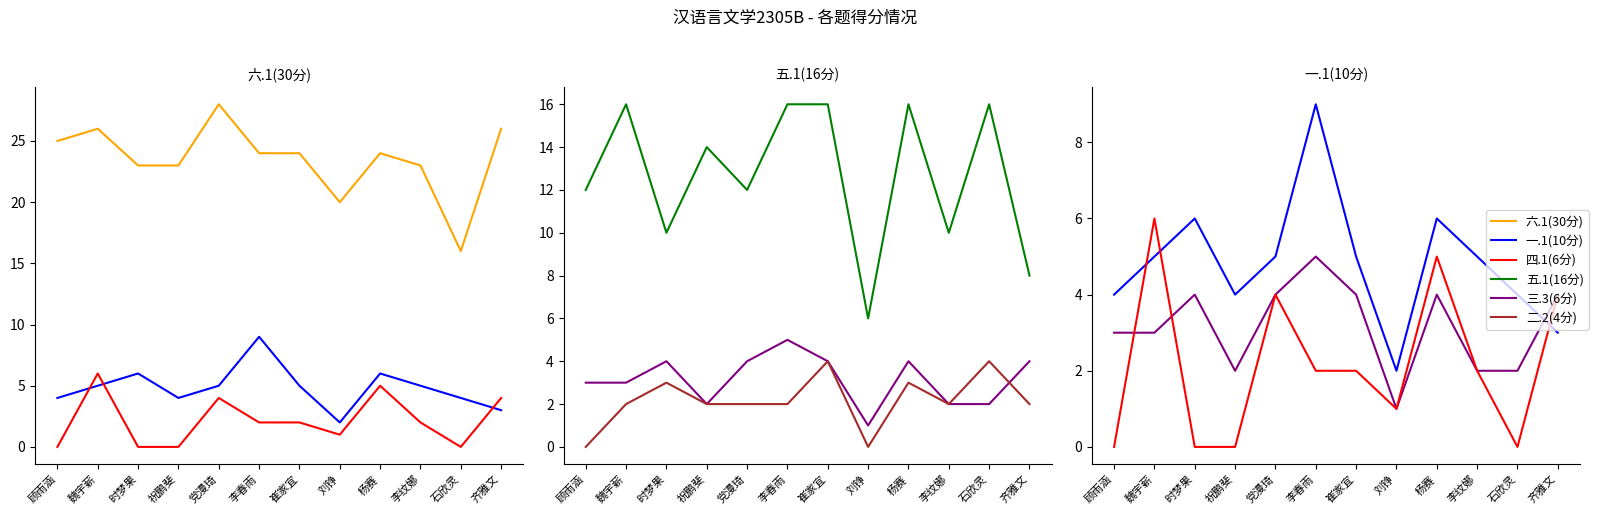

How many categories are shown in the chart?

12